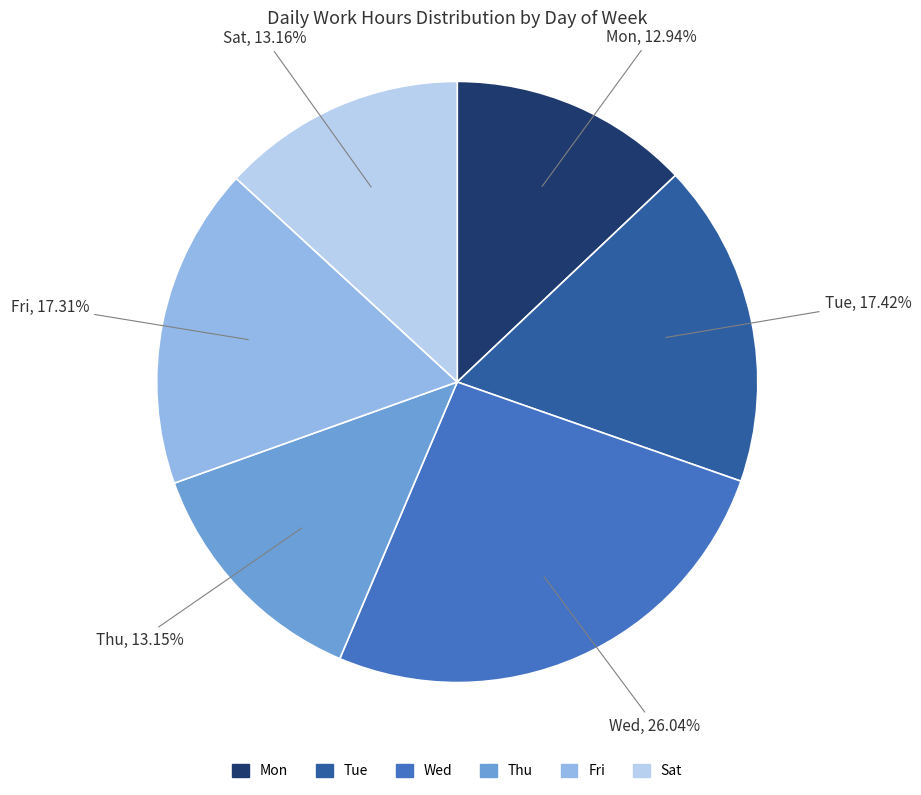

To the nearest percent, what is the average slice percentage?

17%